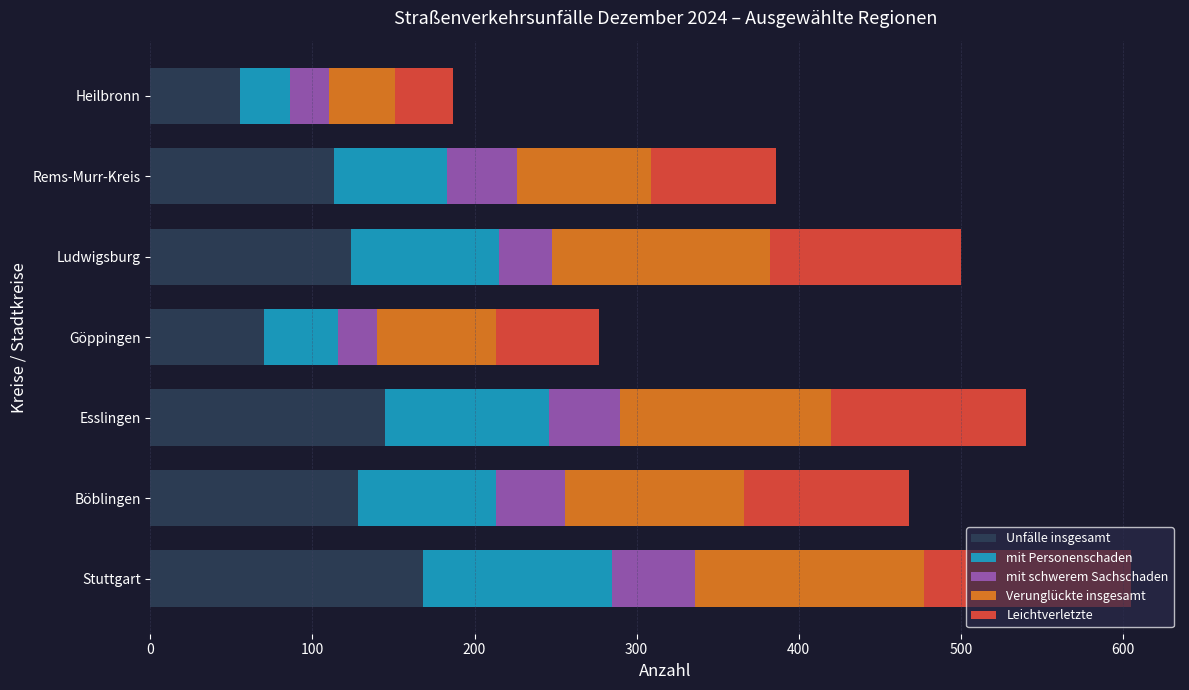

Which category has the lowest value in the Unfälle insgesamt series?

Heilbronn